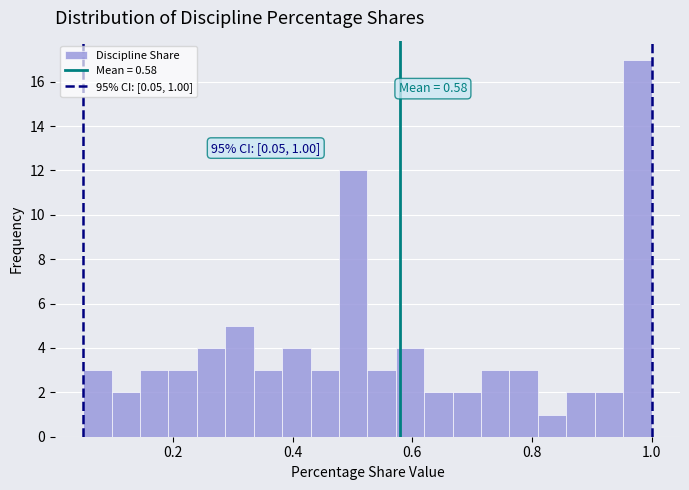

Around what value on the x-axis is the tallest bar? Give the approximate position of its centre, as read against the axis.

0.98